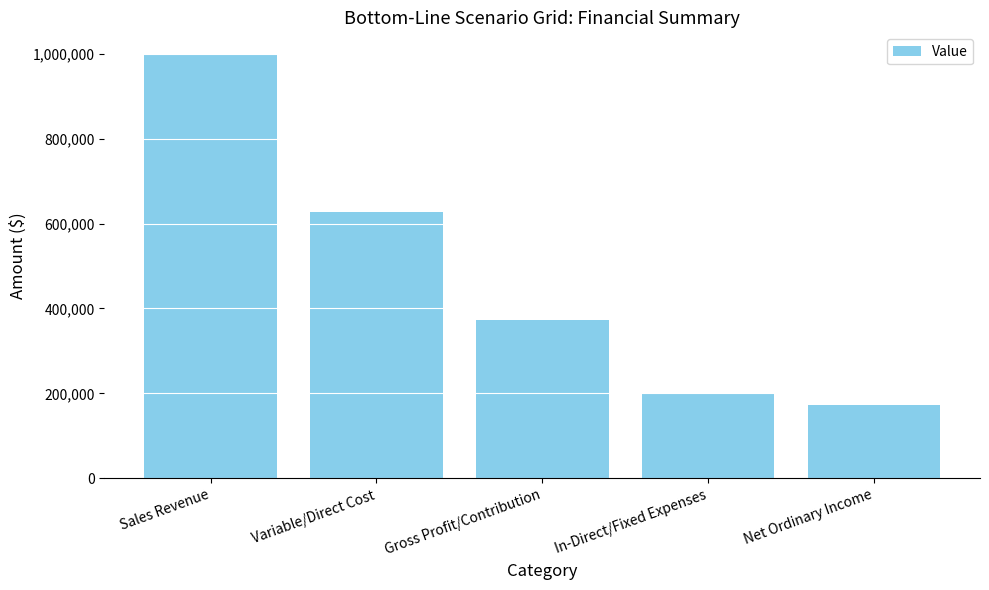

What position from the right is Variable/Direct Cost?

4